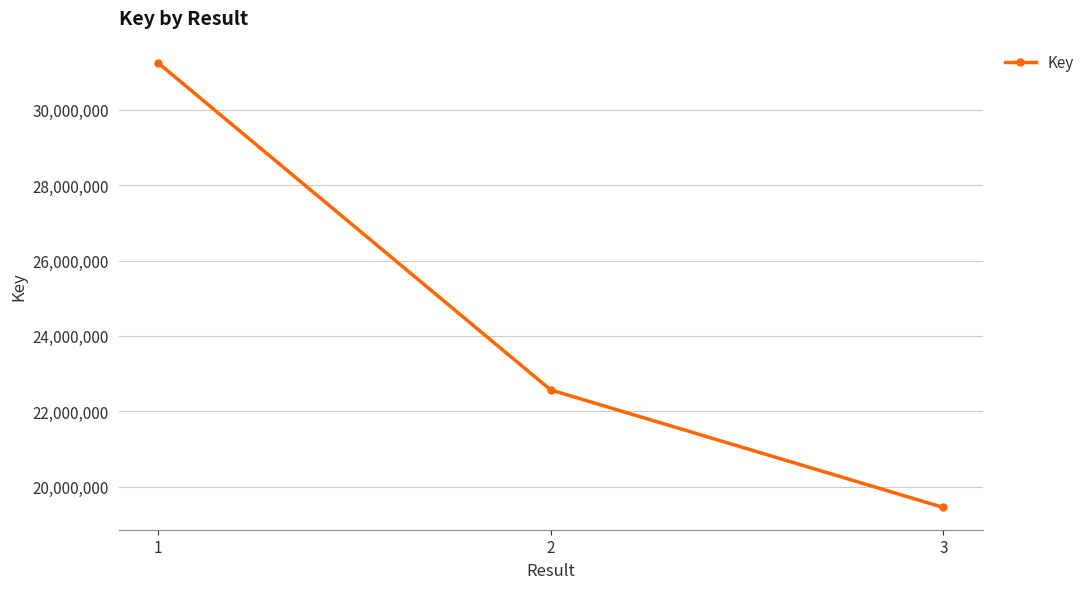

Reading right to left, what are all the values shown in this chart?

19444956	22565544	31247515